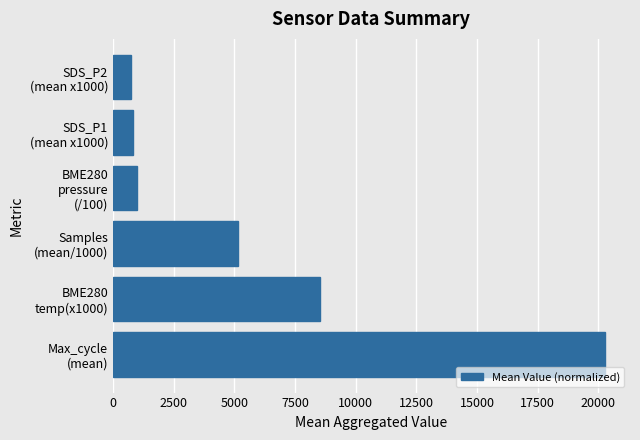

What is the greatest value displayed?

20289.4